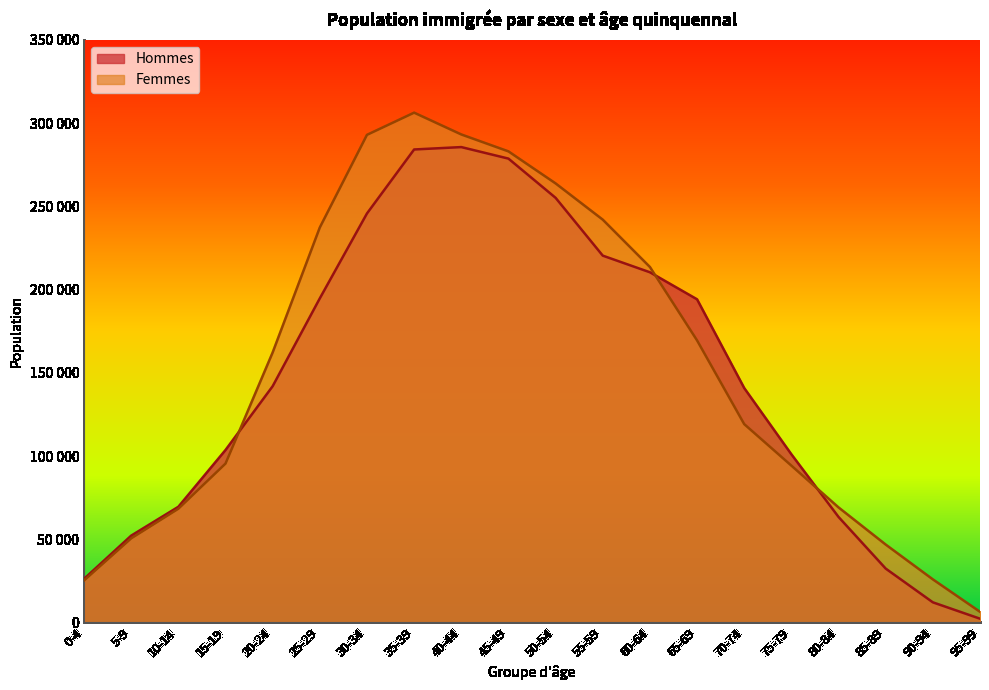

Which series ends up on top after the final intersection of Femmes and Hommes?

Femmes